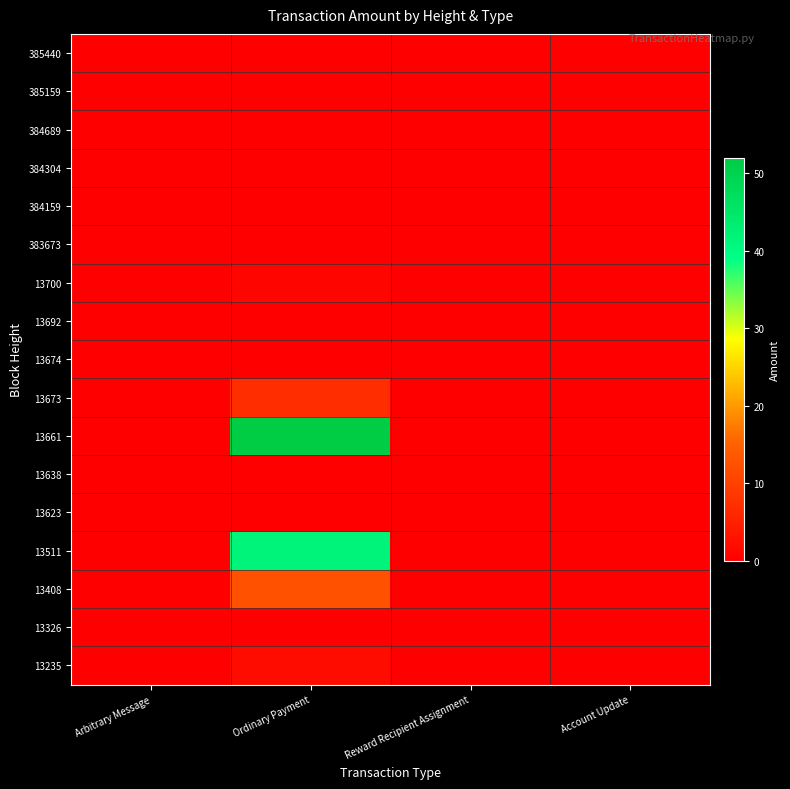

Which series has the widest spread of values?

13661